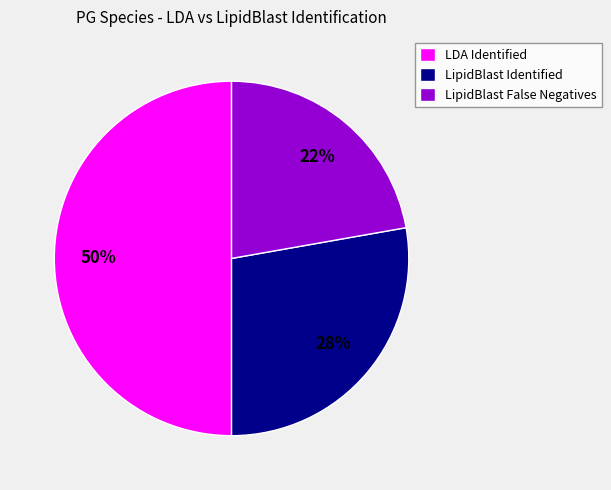

Is LipidBlast False Negatives the majority of the pie?

No